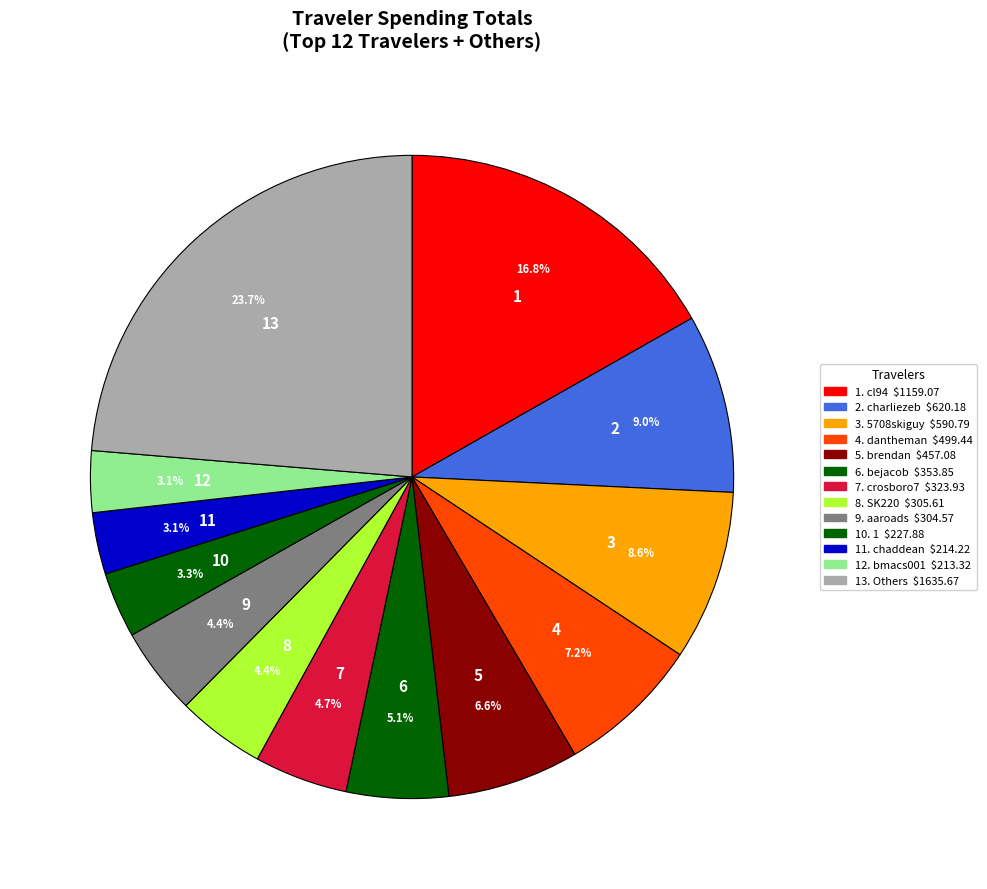

How many segments does this pie chart have?

13